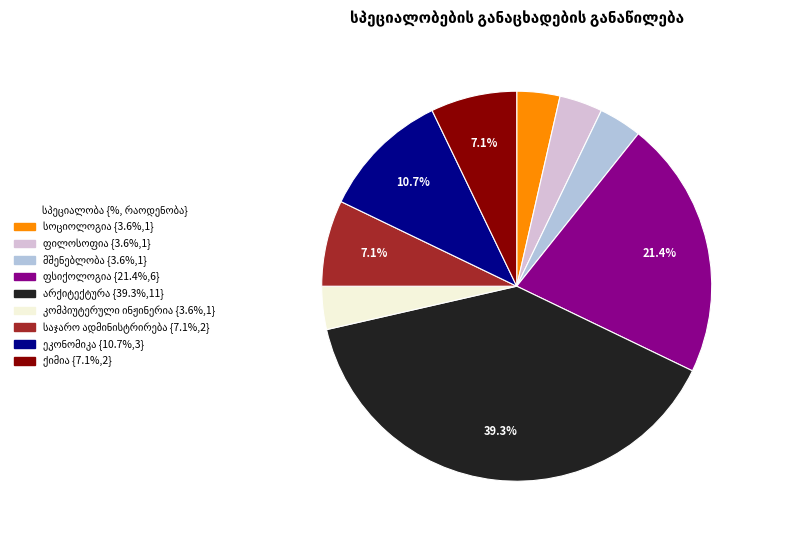

Is there a majority slice in this chart?

No